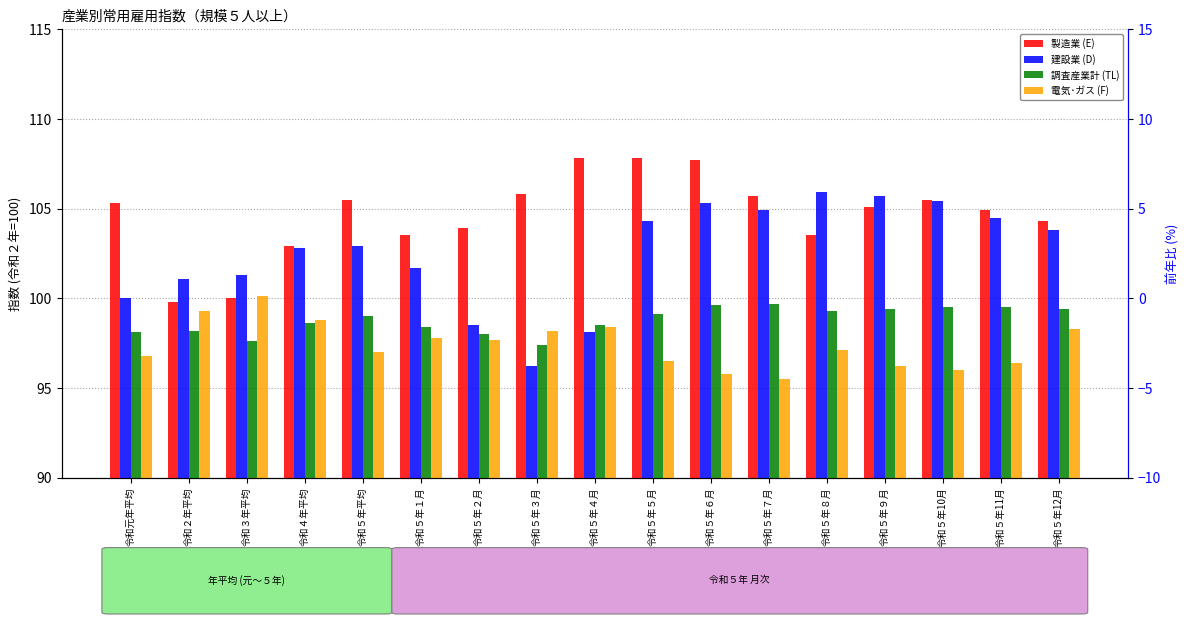

Does the chart contain any negative values?

No